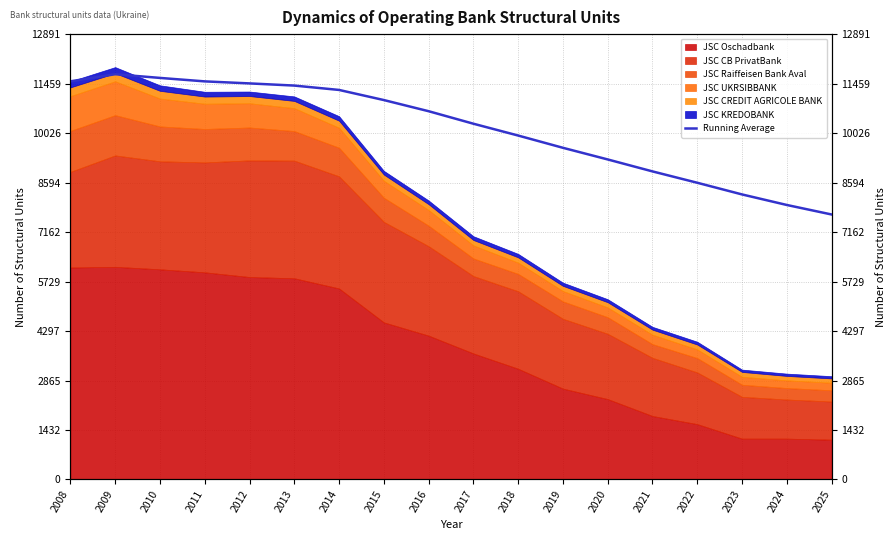

Reading right to left, what are all the values shown in this chart?

2025=7669.9	2024=7945.2	2023=8250.3	2022=8588.3	2021=8917.0	2020=9263.1	2019=9600.2	2018=9955.0	2017=10297.5	2016=10659.3	2015=10982.2	2014=11274.9	2013=11401.3	2012=11464.0	2011=11522.8	2010=11623.0	2009=11730.0	2008=11524.0